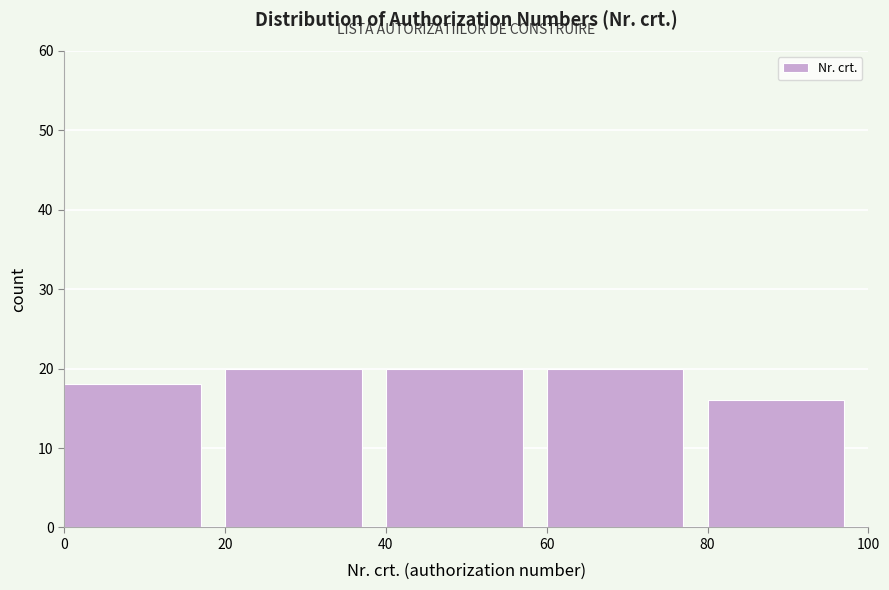

Reading left to right, list every bar in this chart as the range it spans on the x-axis followed by its height. The values are not printed on the chart, so give them approximately, as read against the axis.

0 to 20: 18
20 to 40: 20
40 to 60: 20
60 to 80: 20
80 to 100: 16